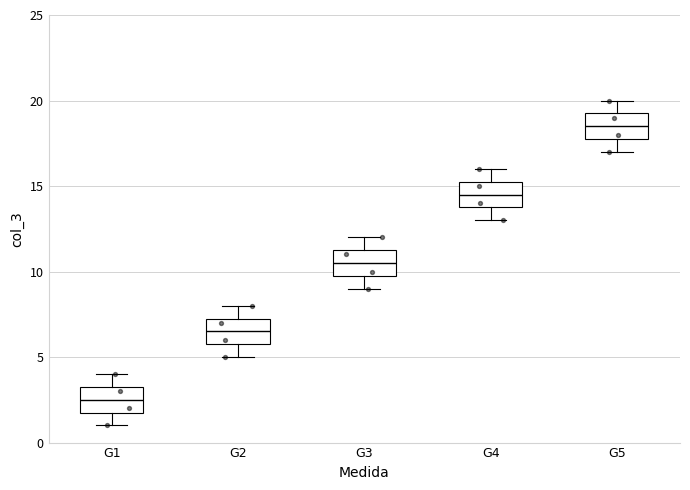

Reading left to right, read every box against the y-axis: the position of its median line, the range the box covers, and the ends of its whiskers. The values are not printed on the chart, so give them approximately, as read against the axis.

G1: median 2.5, box 2.0 to 3.5, whiskers 1.0 to 4.0
G2: median 6.5, box 6.0 to 7.5, whiskers 5.0 to 8.0
G3: median 10.5, box 10.0 to 11.5, whiskers 9.0 to 12.0
G4: median 14.5, box 14.0 to 15.5, whiskers 13.0 to 16.0
G5: median 18.5, box 18.0 to 19.5, whiskers 17.0 to 20.0